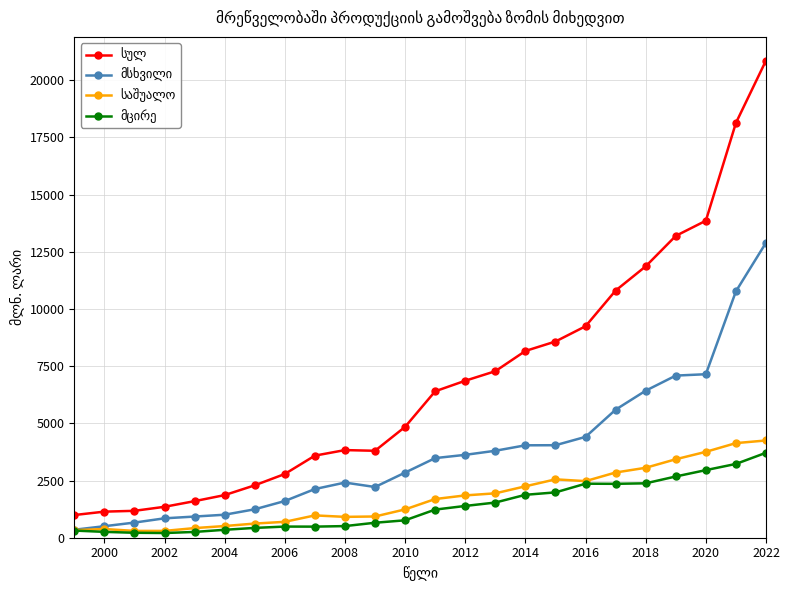

How many categories are shown in the chart?

24